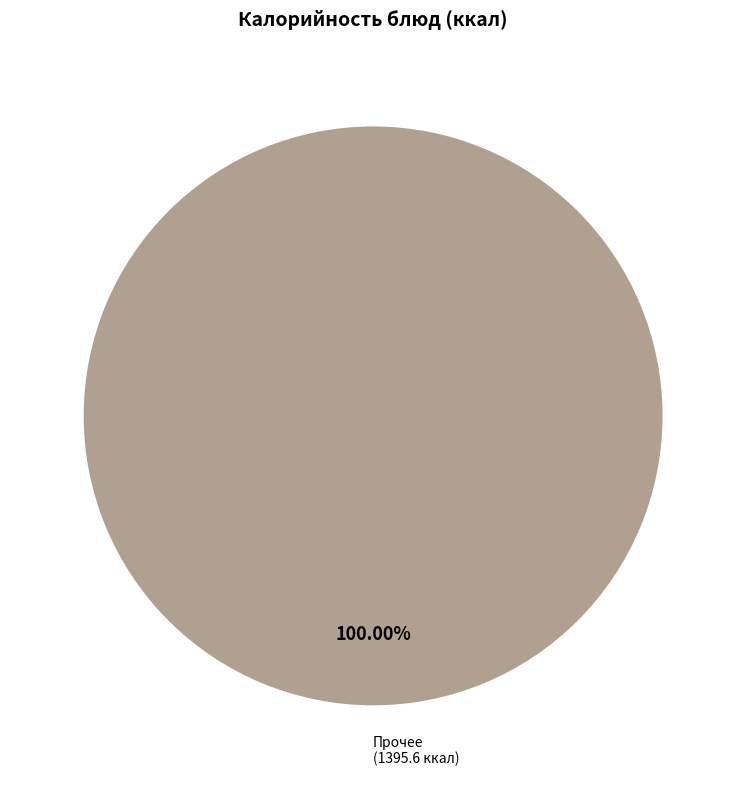

Count the number of slices in the pie.

1